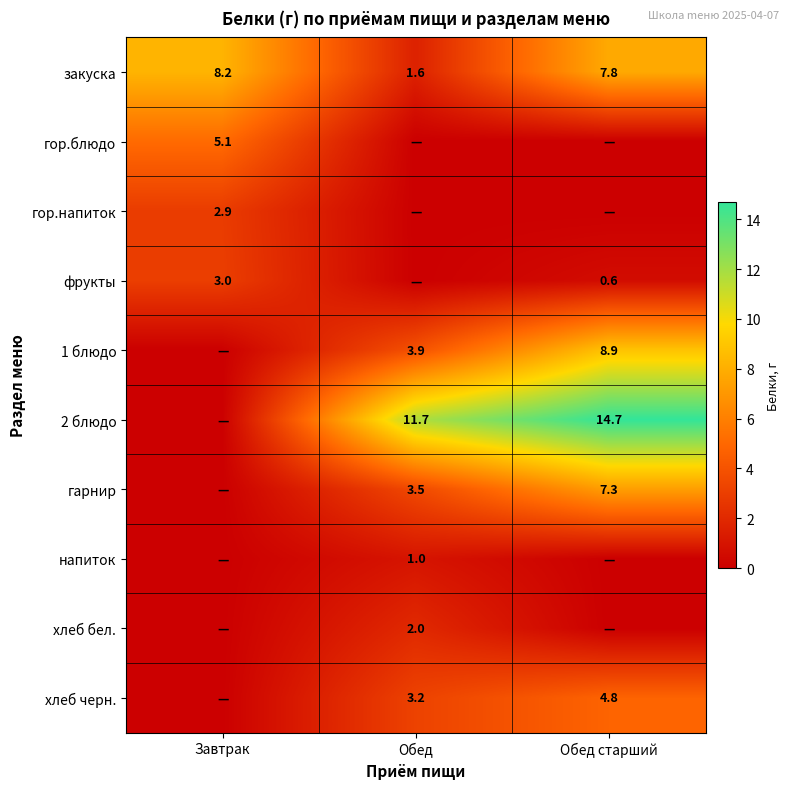

Which has a higher value, Обед старший or Завтрак?

Завтрак